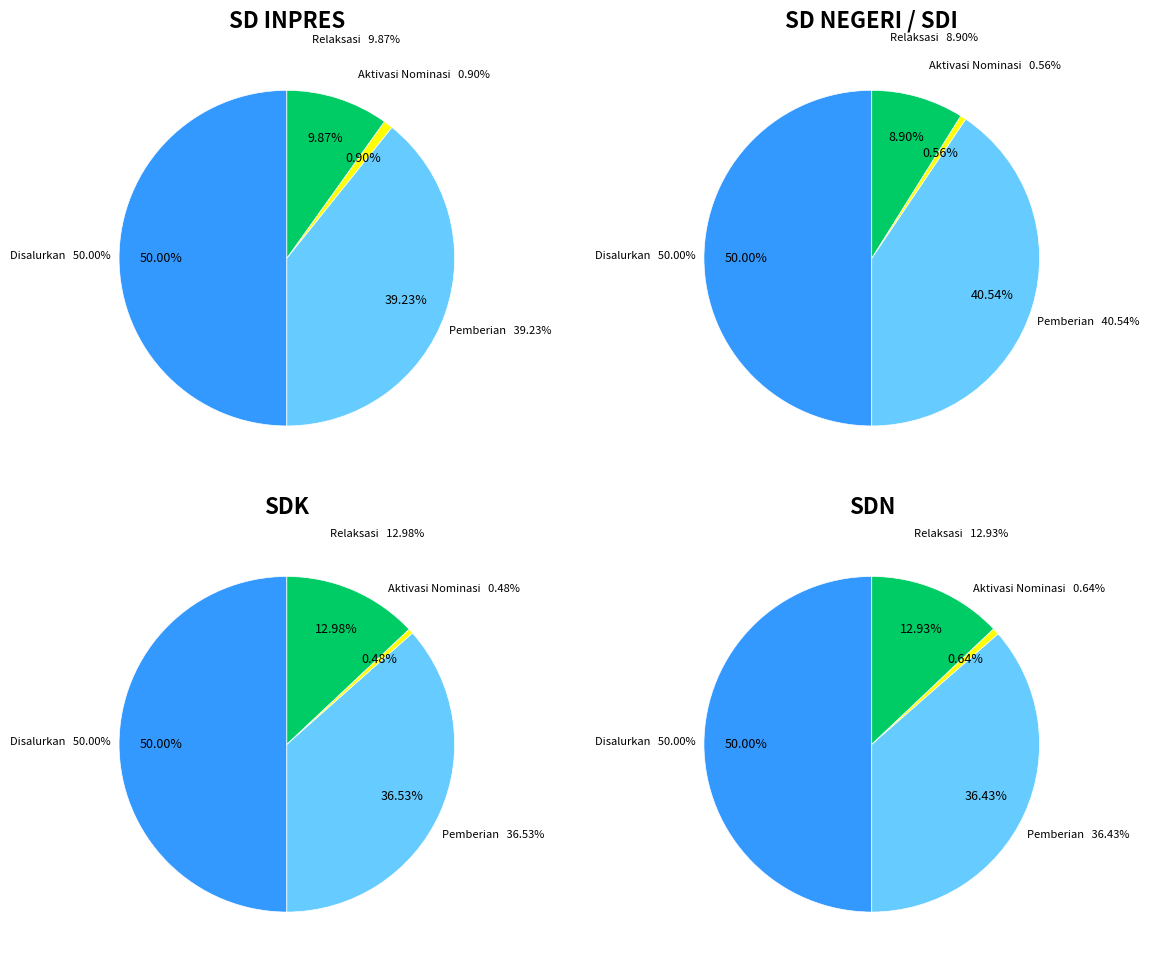

The SD INPRES LAWIR slice represents 1% of the pie. True or false?

False